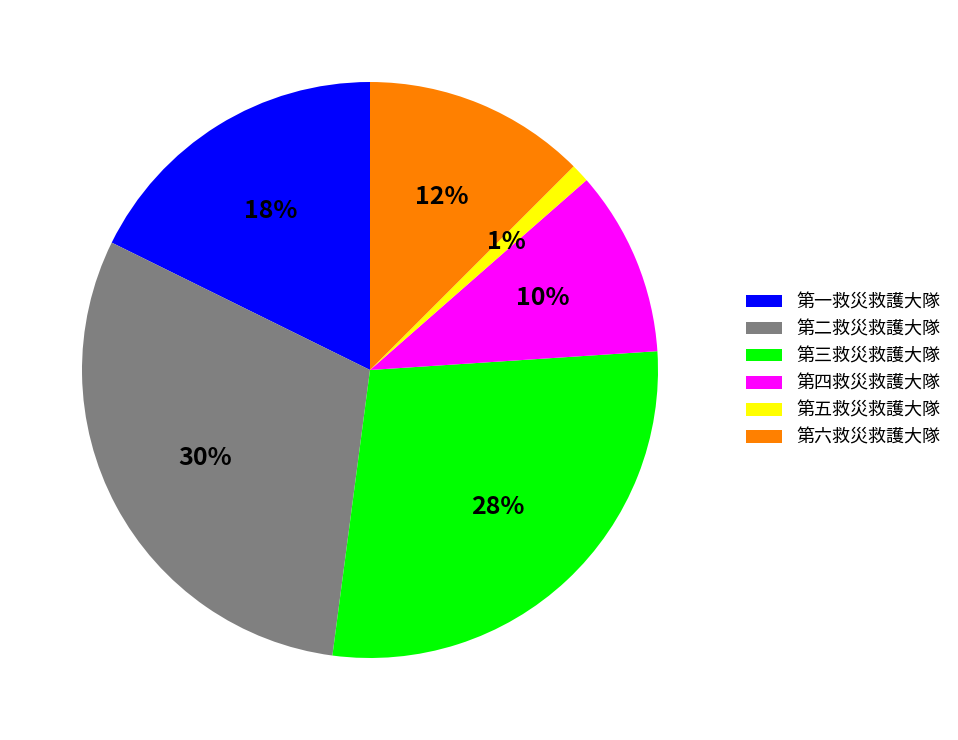

Is the sum of 第五救災救護大隊 and 第六救災救護大隊 greater than half?

No